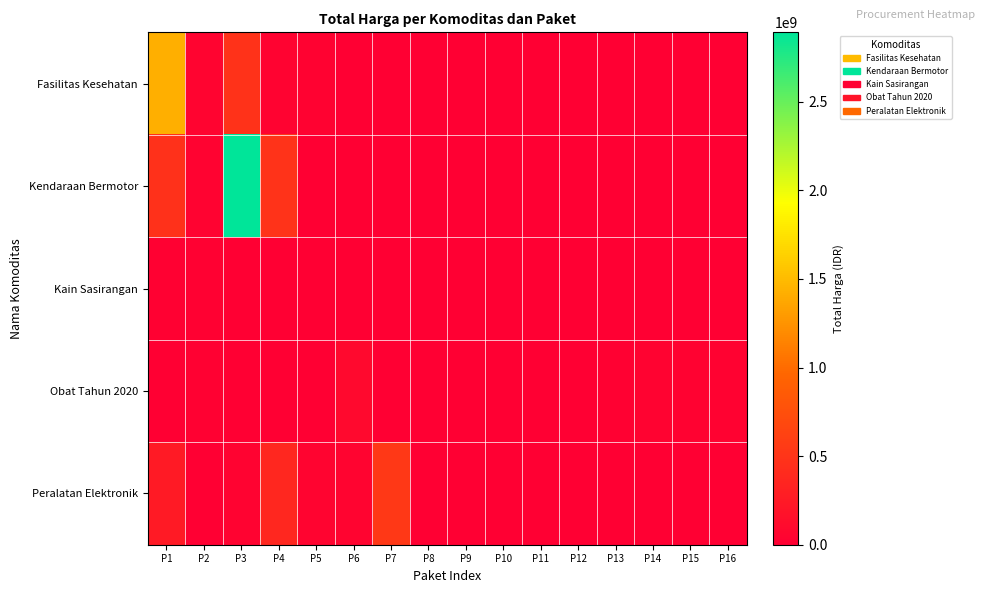

What is the maximum value shown in the chart?

2892122000